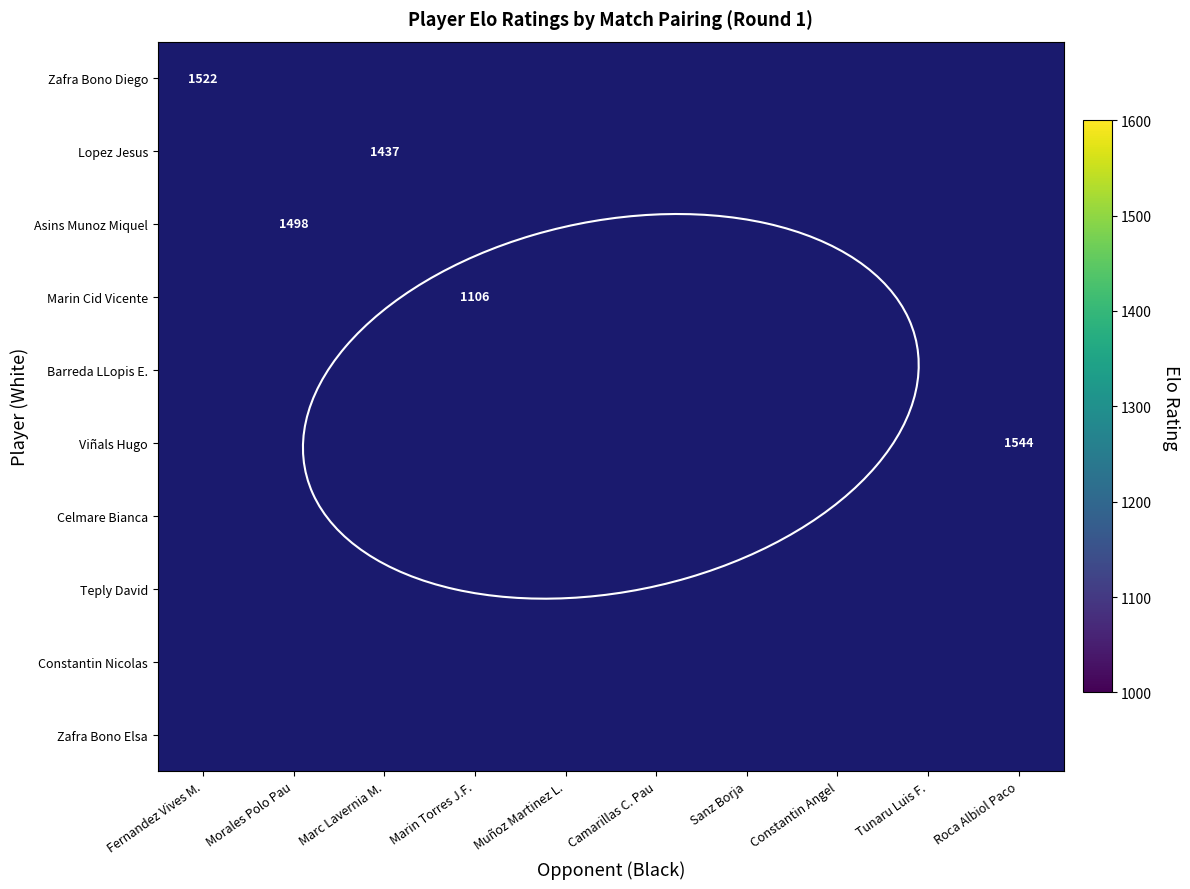

Which has a higher value, Marc Lavernia M. or Constantin Angel?

Constantin Angel